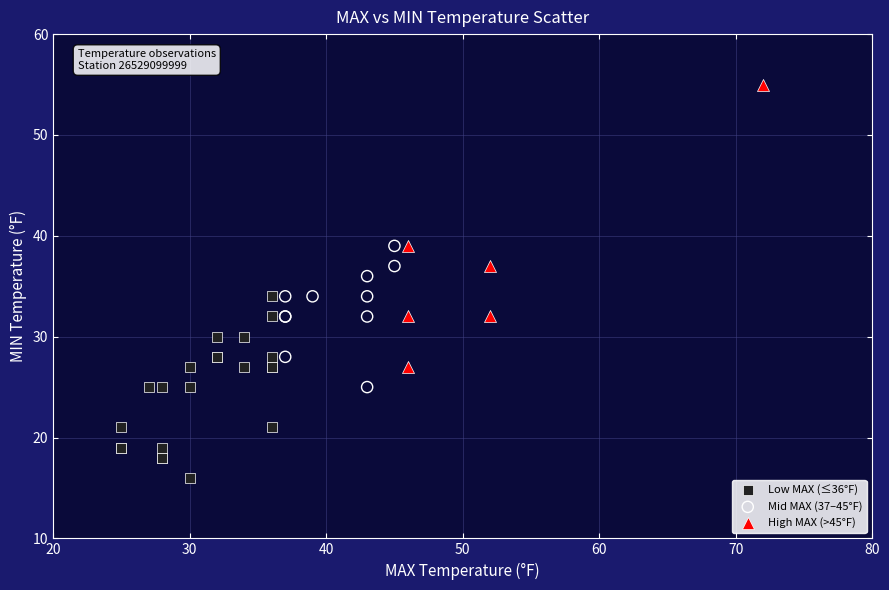

What are all the series names shown in the legend?

Low MAX (≤36°F), Mid MAX (37–45°F), High MAX (>45°F)